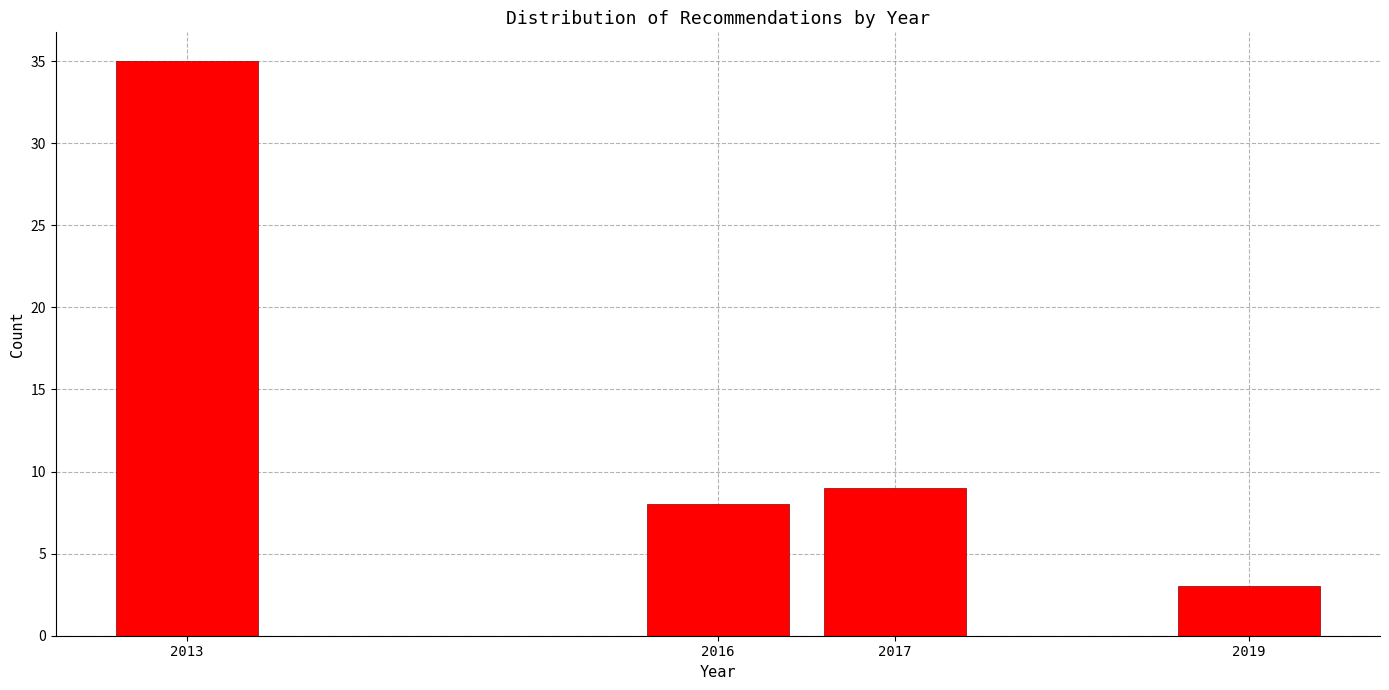

Reading right to left, extract all data points from this chart.

2019=3	2017=9	2016=8	2013=35